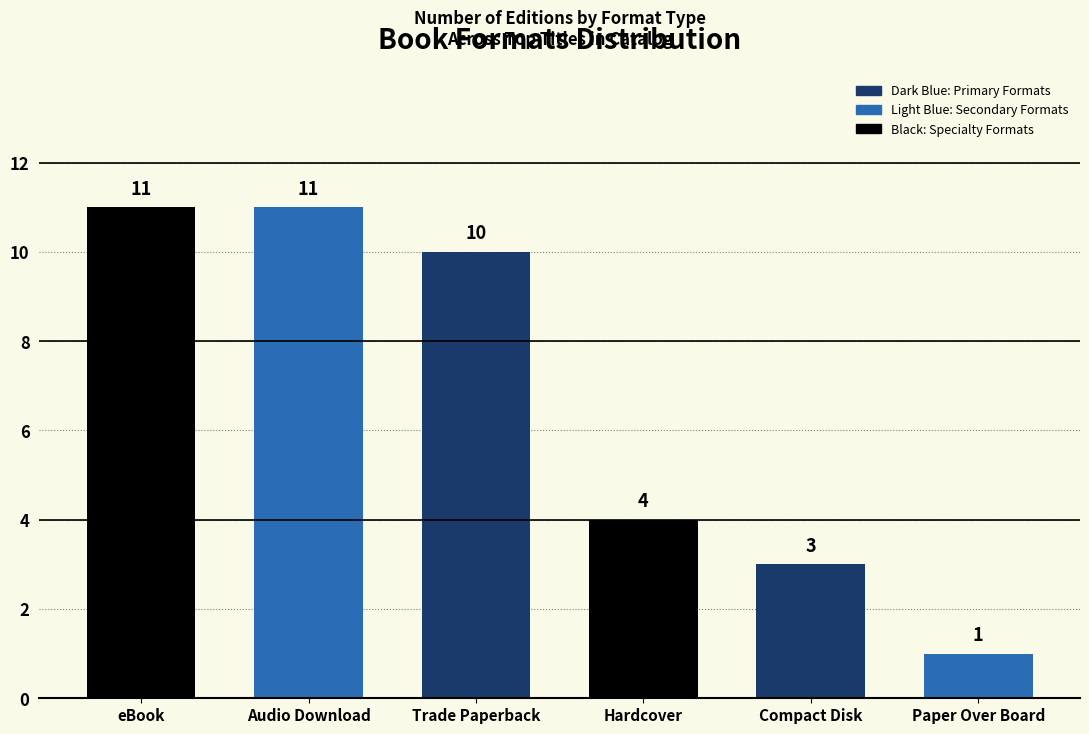

Reading left to right, what are all the values shown in this chart?

eBook=11	Audio Download=11	Trade Paperback=10	Hardcover=4	Compact Disk=3	Paper Over Board=1